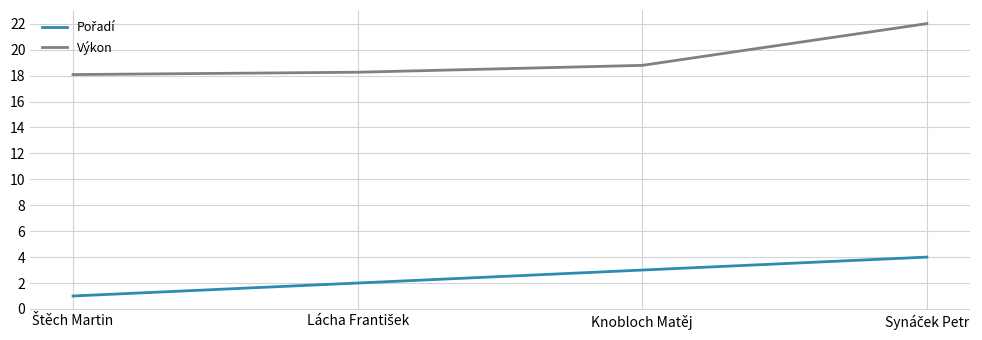

What is the difference between the second highest and second lowest values in the Výkon series?

0.5